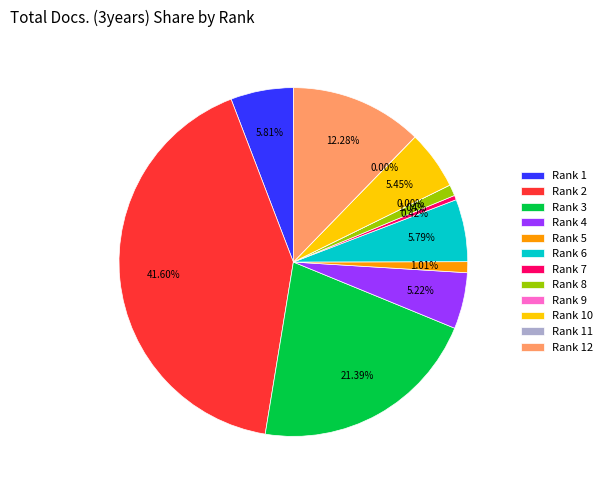

True or false: Proceedings Electrochemical Society accounts for 12% of the total.

True